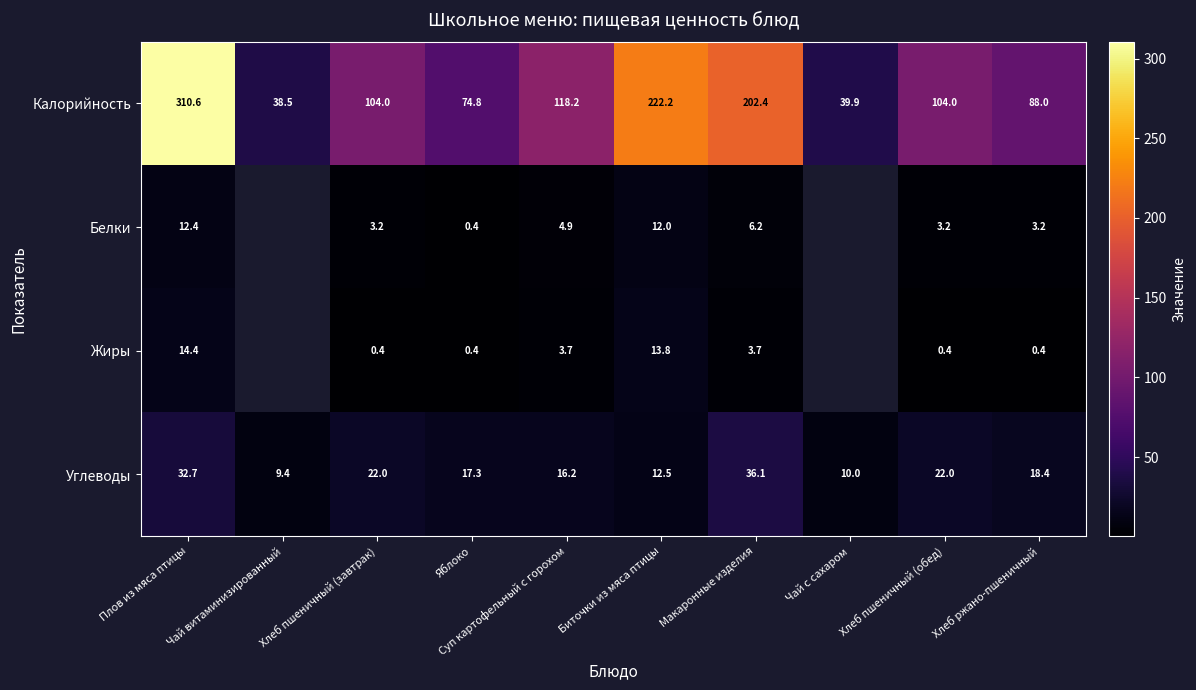

Which series changed the most between Яблоко and Биточки из мяса птицы?

Калорийность